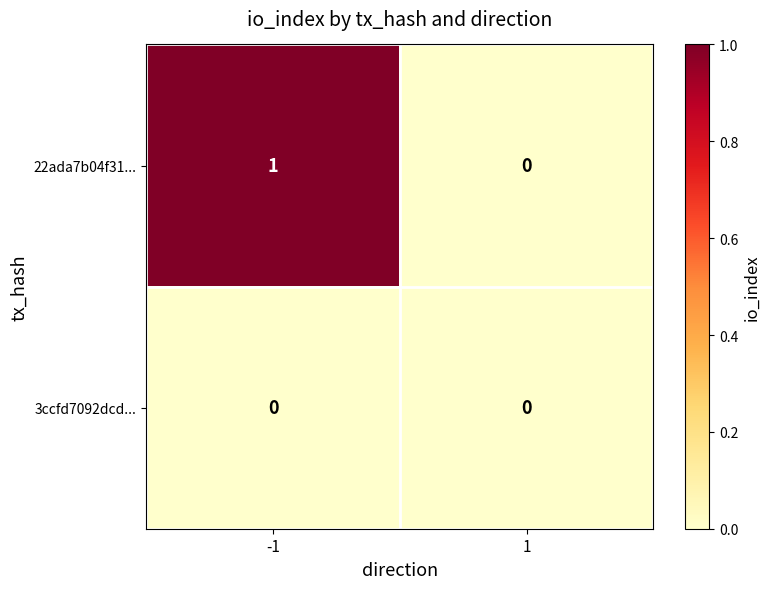

How many data points does each series have?

2